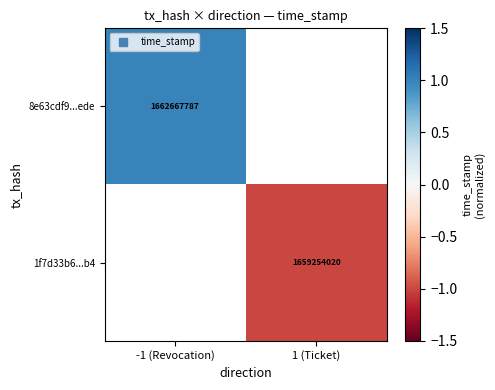

At -1 (Revocation), list the series in order from smallest to largest.

8e63cdf9...ede, 1f7d33b6...b4